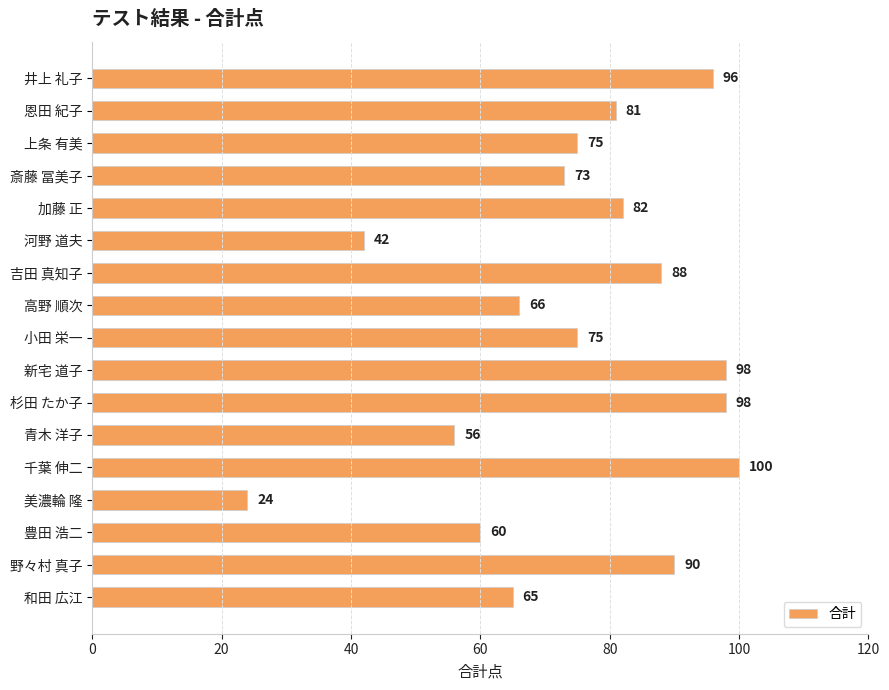

Is it true that the value at 新宅 道子 is 98?

True